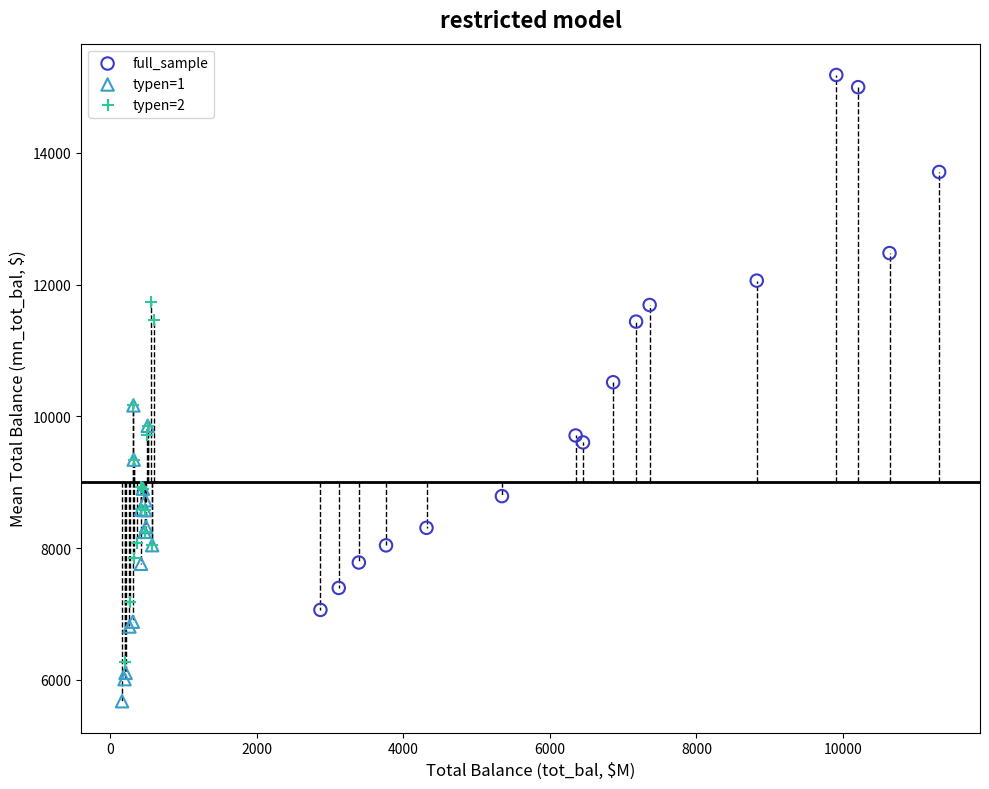

Which series contains the lowest Y value?

typen=1